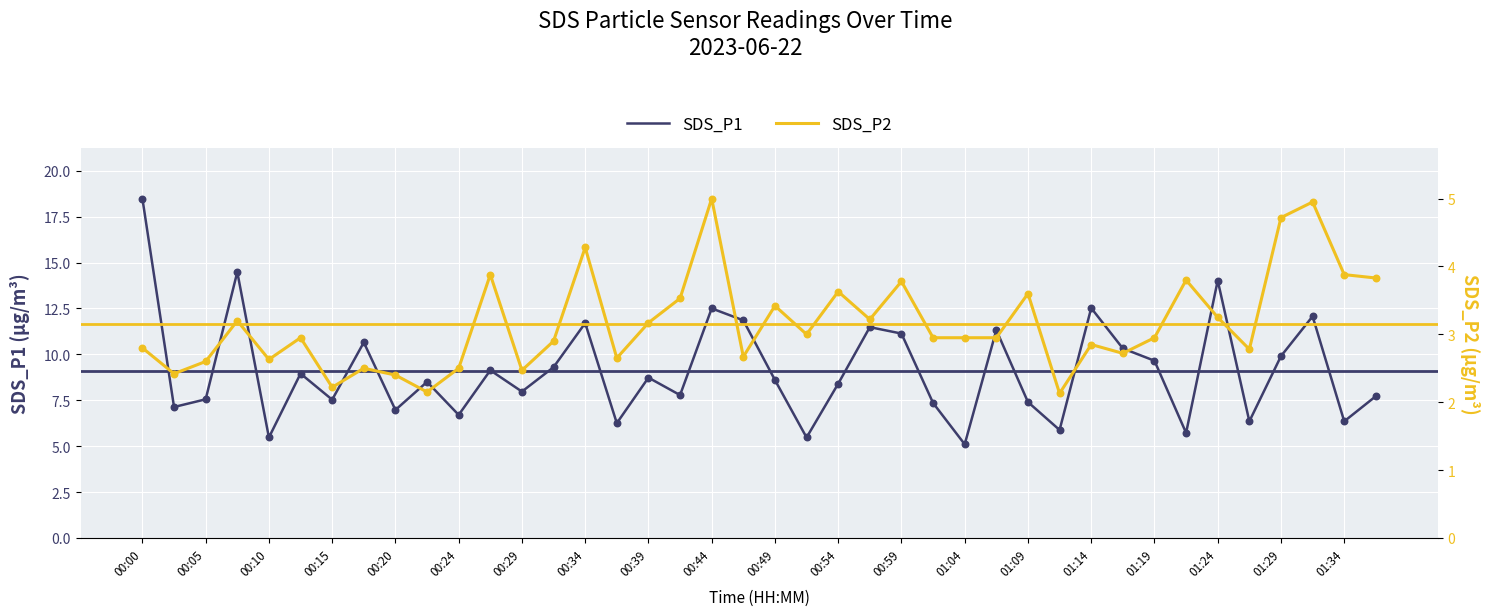

At which category is the sum across all series the highest?

00:00